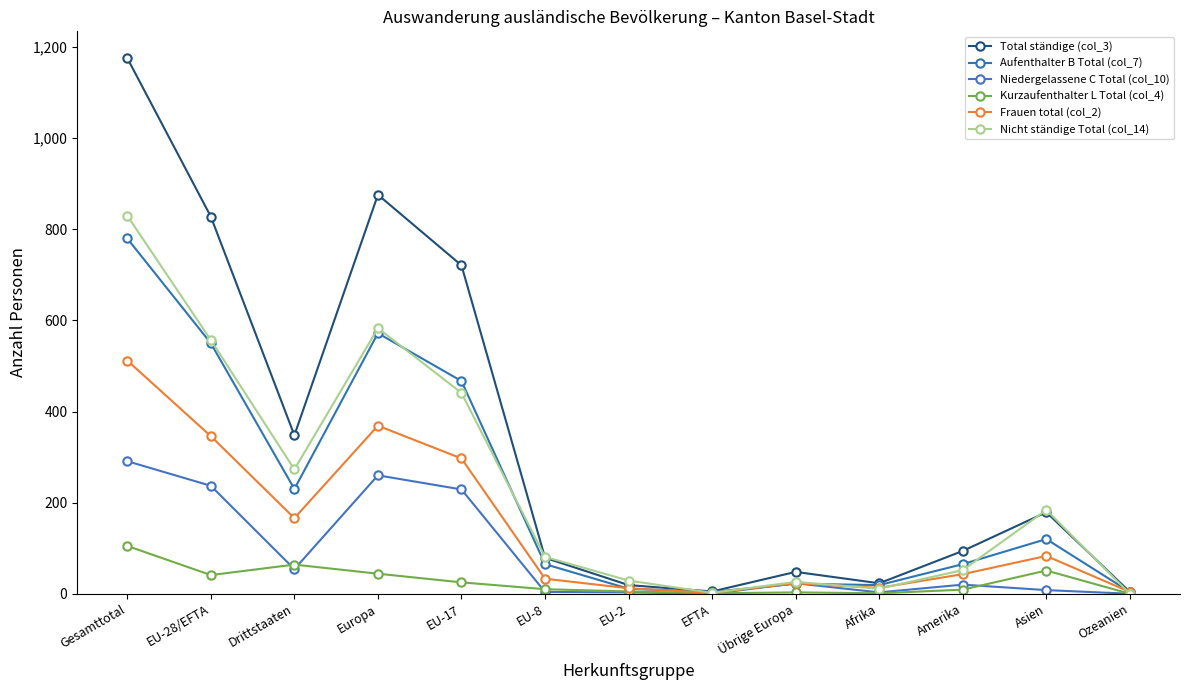

At how many categories does at least one series exceed 133?

6